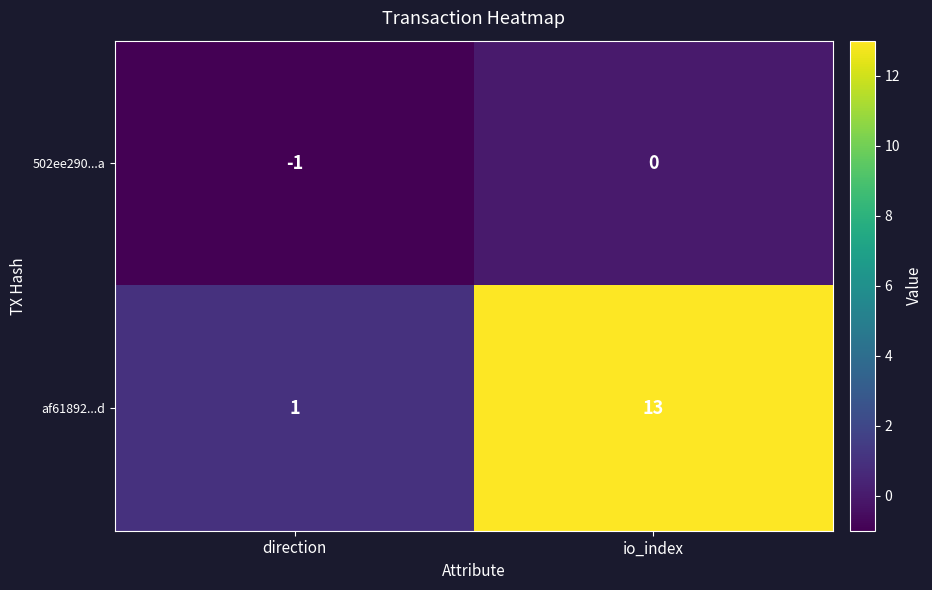

At how many categories does at least one series exceed 0?

2